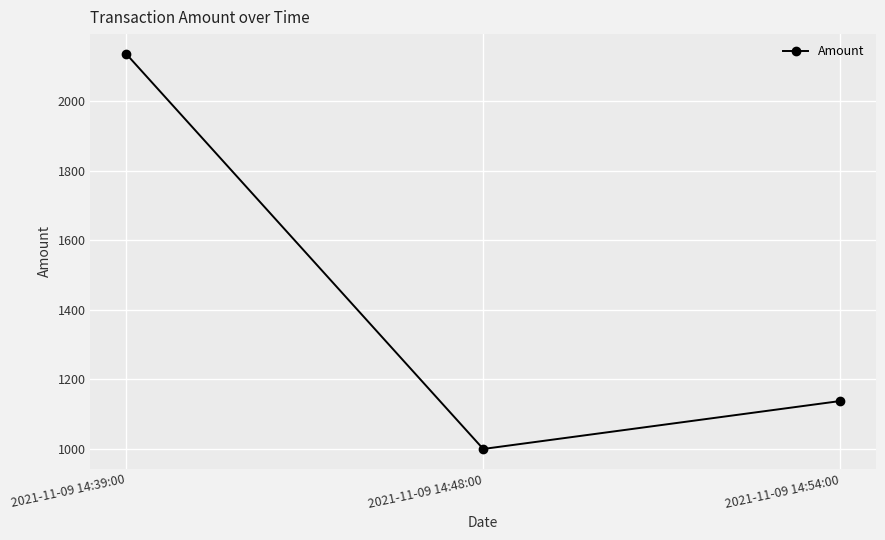

How many distinct data groups are displayed?

1